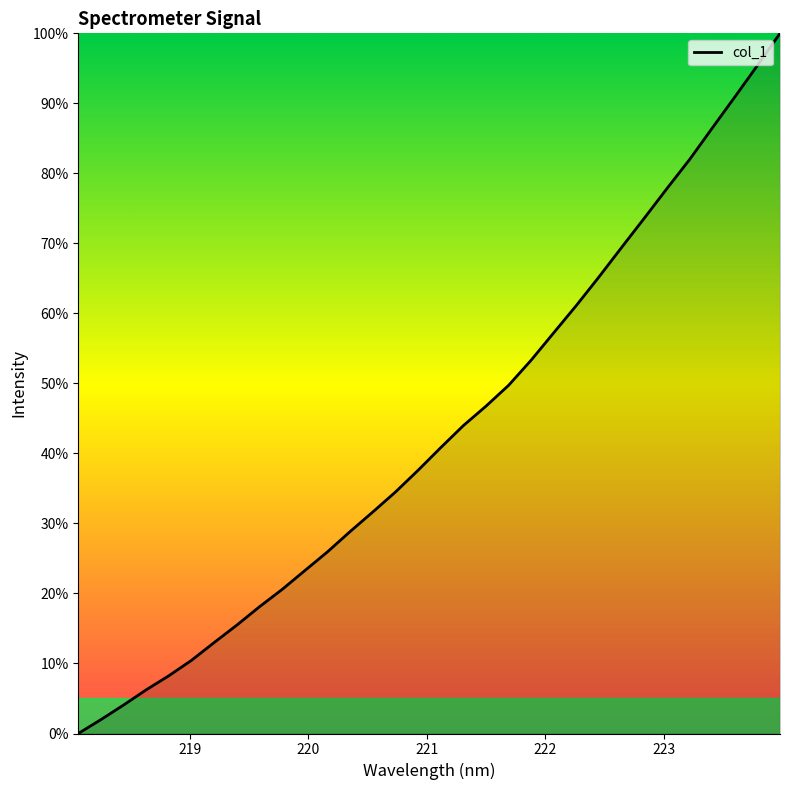

What is the difference between the maximum and minimum values?

100.0